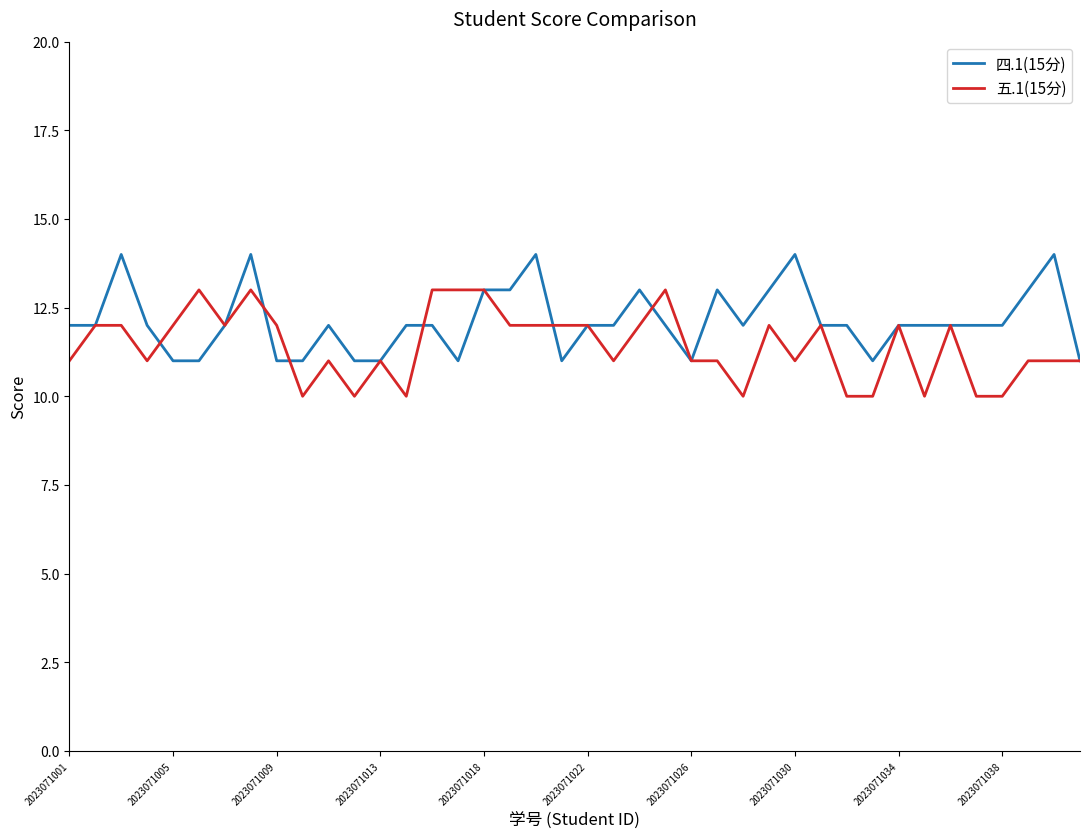

Count the 五.1(15分) values in the range 11 to 12.

25